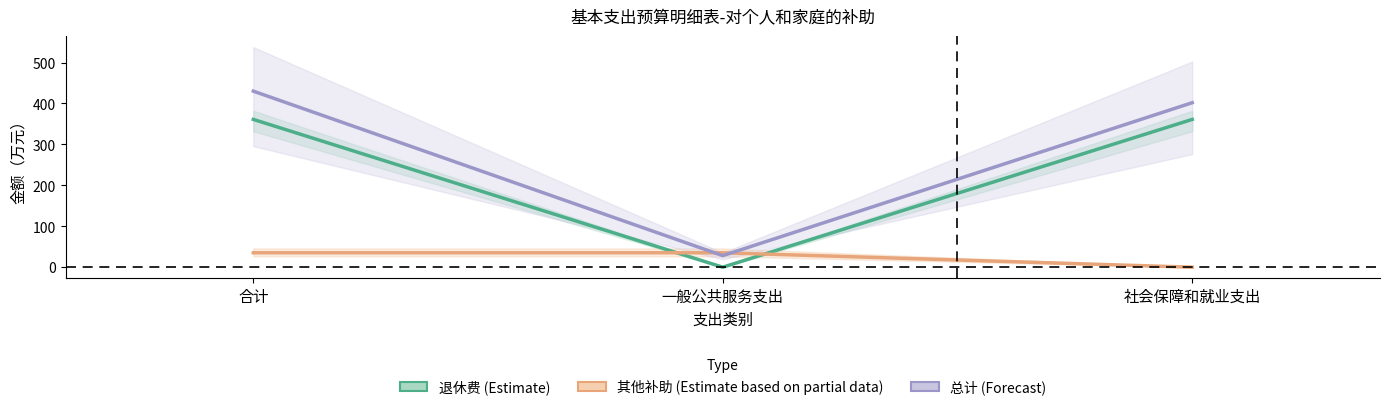

Between 社会保障和就业支出 and 合计, which is larger?

社会保障和就业支出